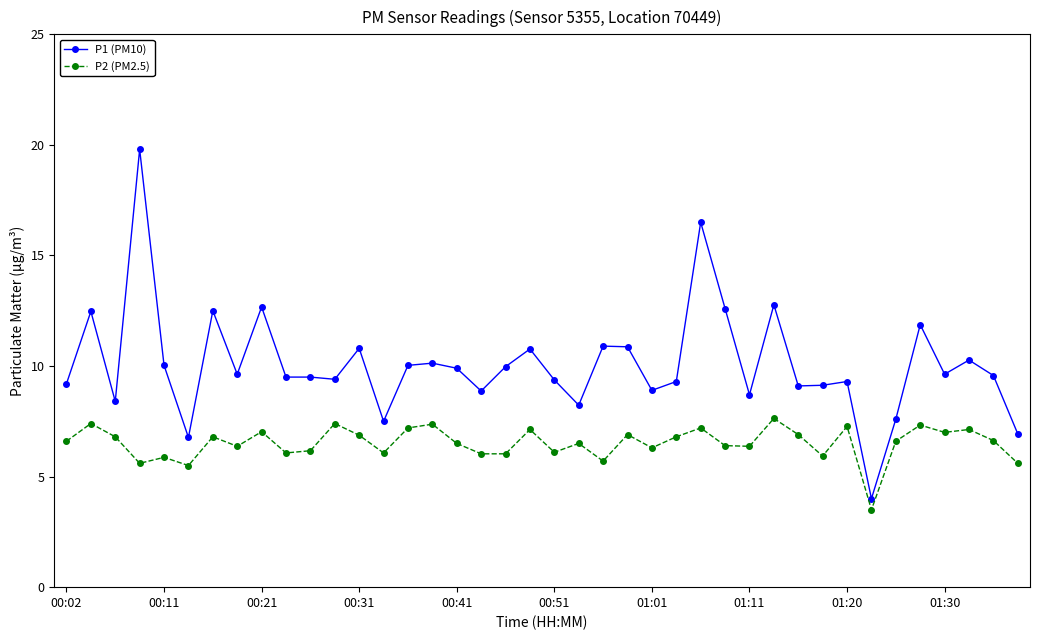

What are all the series names shown in the legend?

P1 (PM10), P2 (PM2.5)